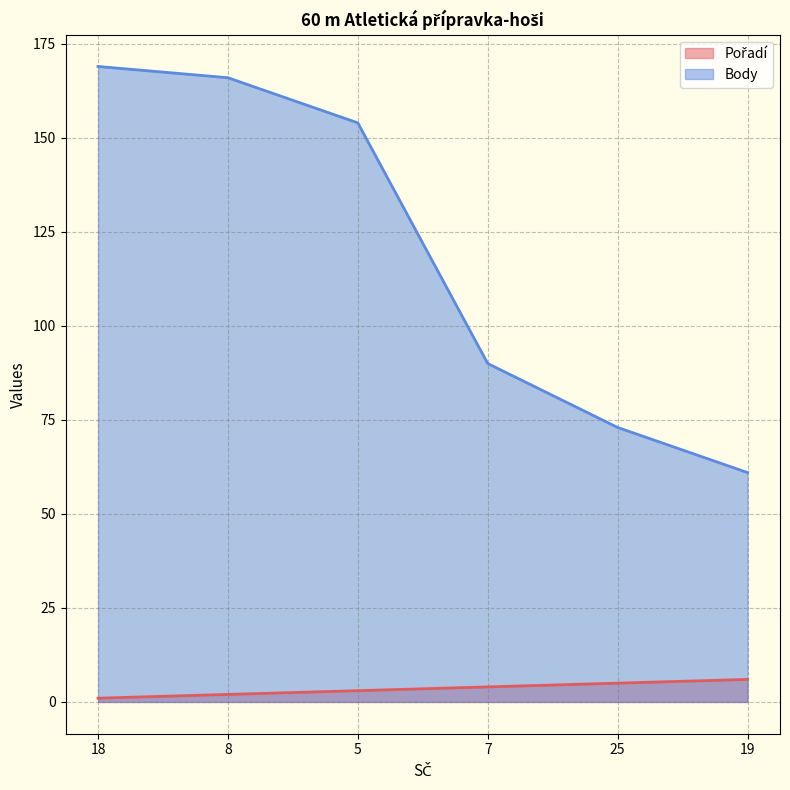

What are all the series names shown in the legend?

Pořadí, Body